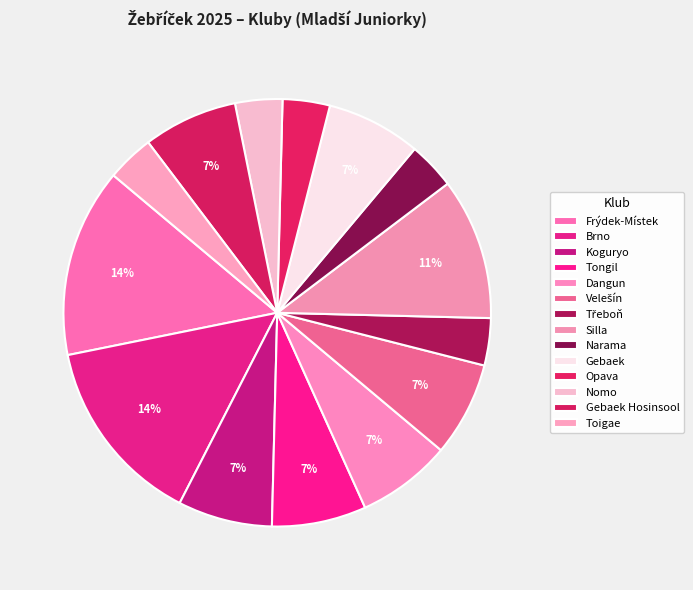

Count the number of slices in the pie.

14